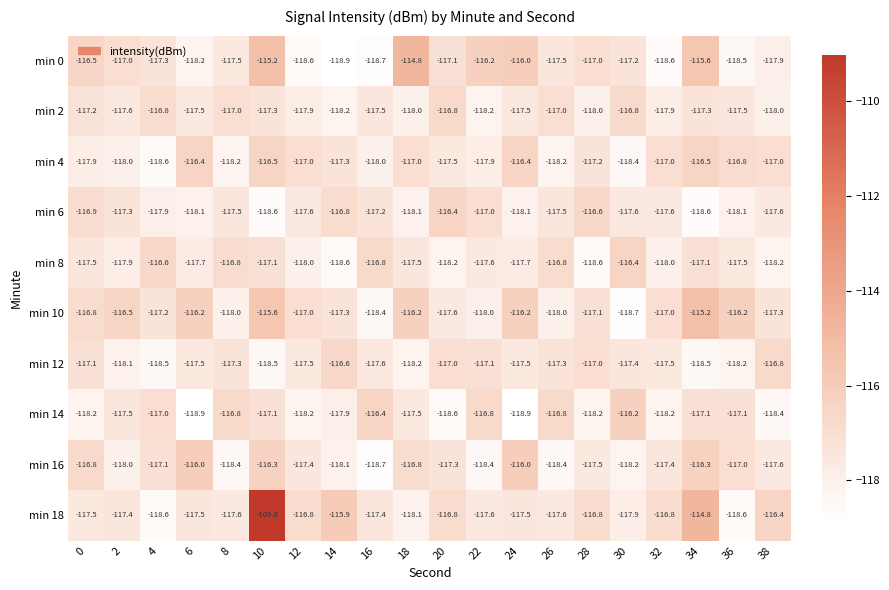

Which label corresponds to the largest value in the chart?

10